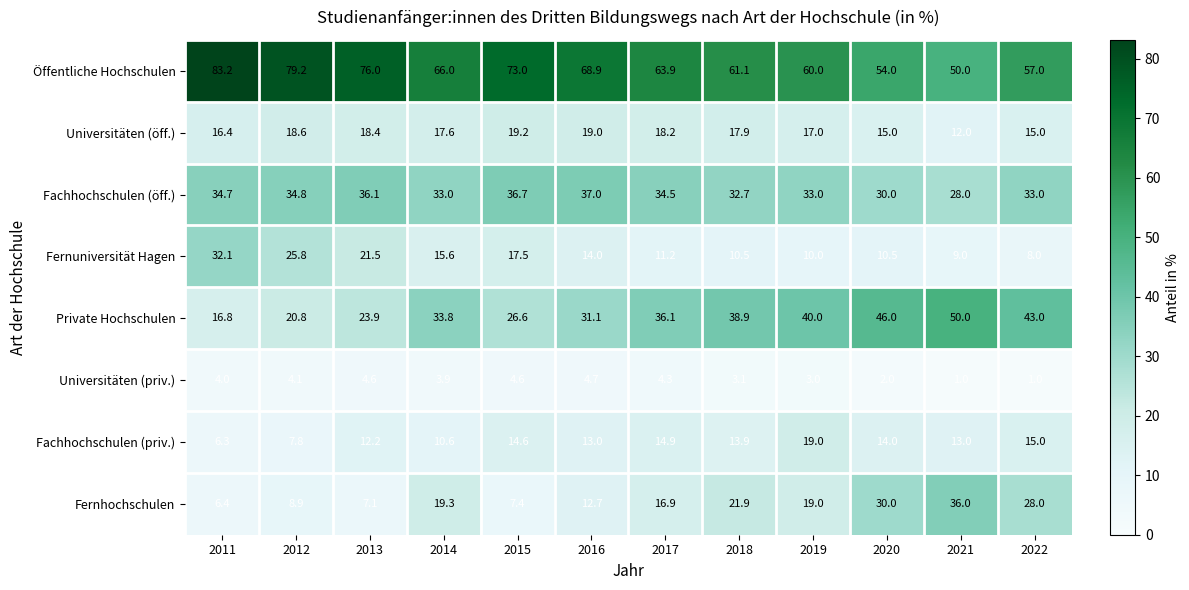

What is the smallest value displayed?

1.0